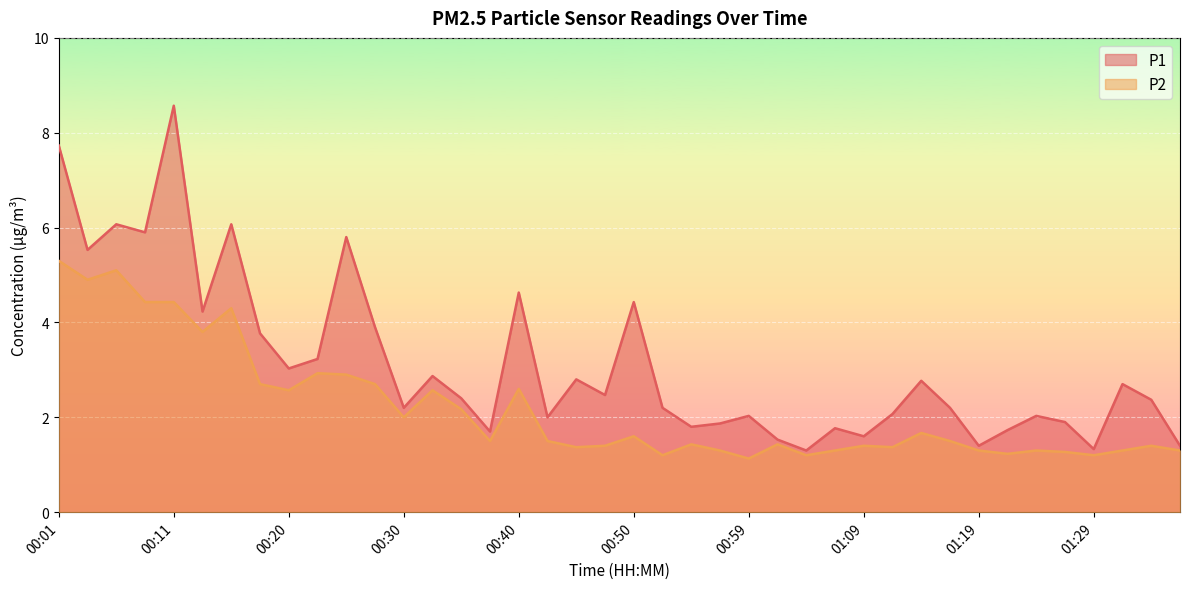

What is the sum of the P2 values at 01:34 and 00:20?

4.0